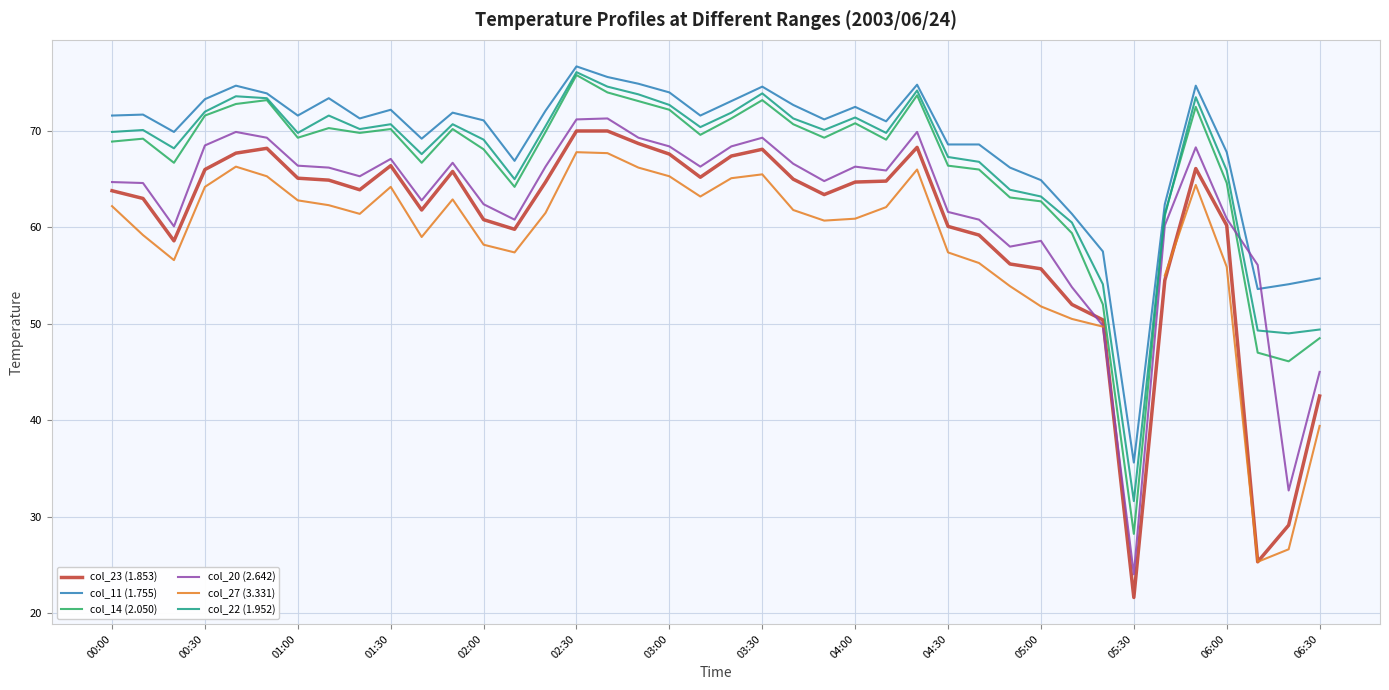

Is it true that col_14 (2.050) equals 39.4 at 34?

False